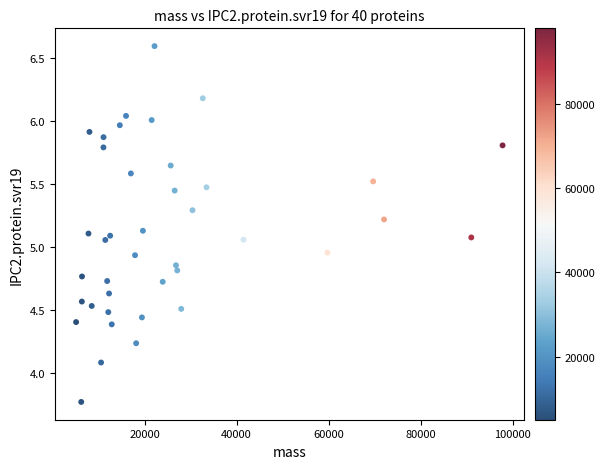

What is the range of Y values (max minus min)?

2.8